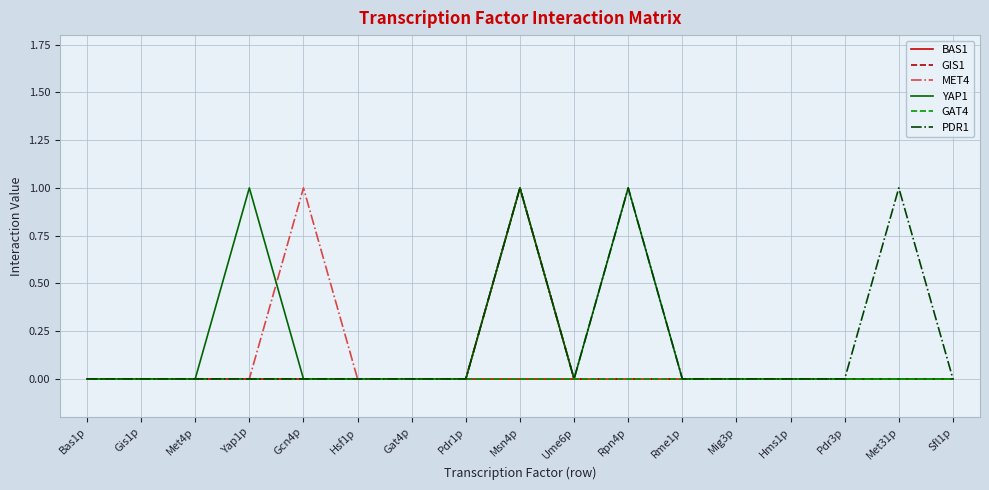

At which category is the sum across all series the highest?

Msn4p